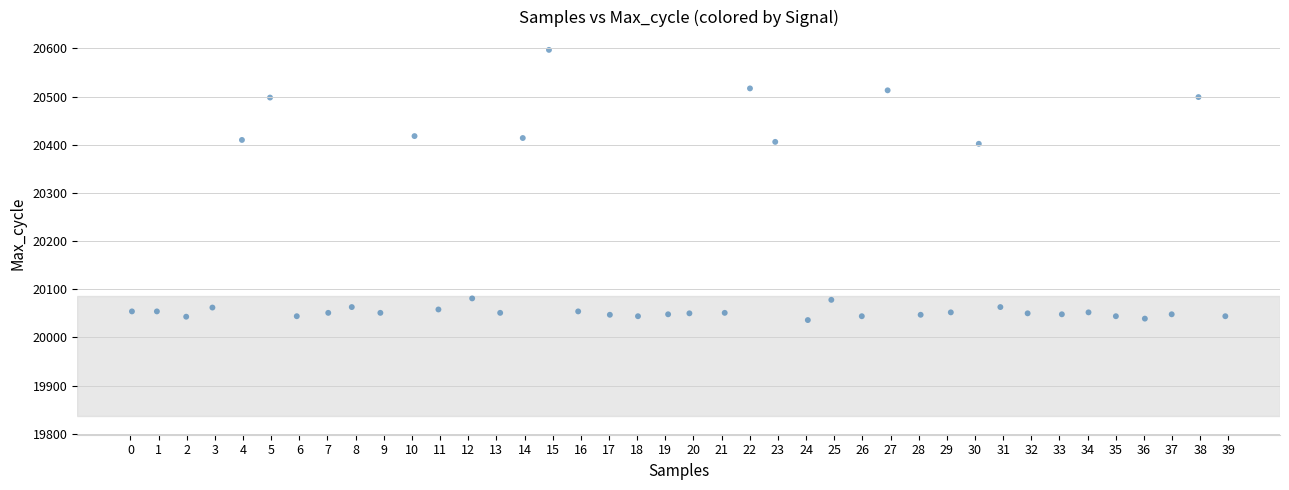

What is the range of Y values (max minus min)?

561